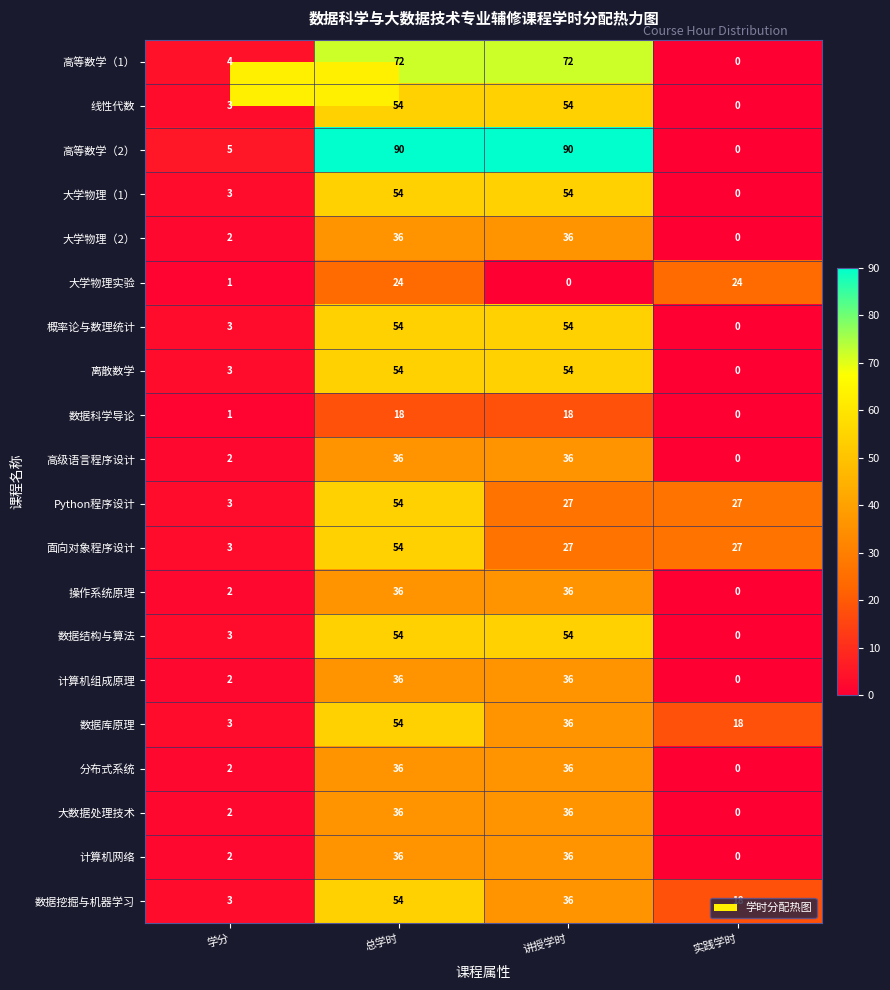

What is the approximate value of 大学物理实验 at 总学时, to the nearest 10?

20